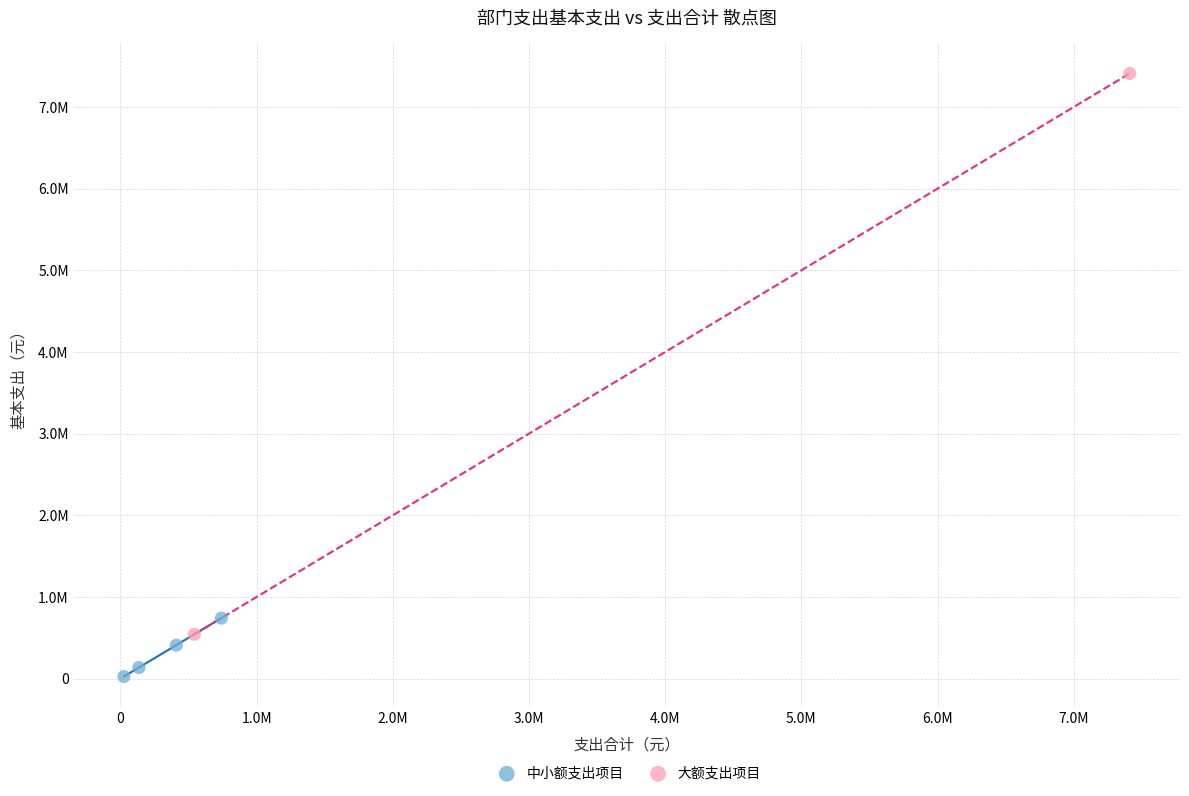

Which series has the largest Y range (max minus min)?

大额支出项目